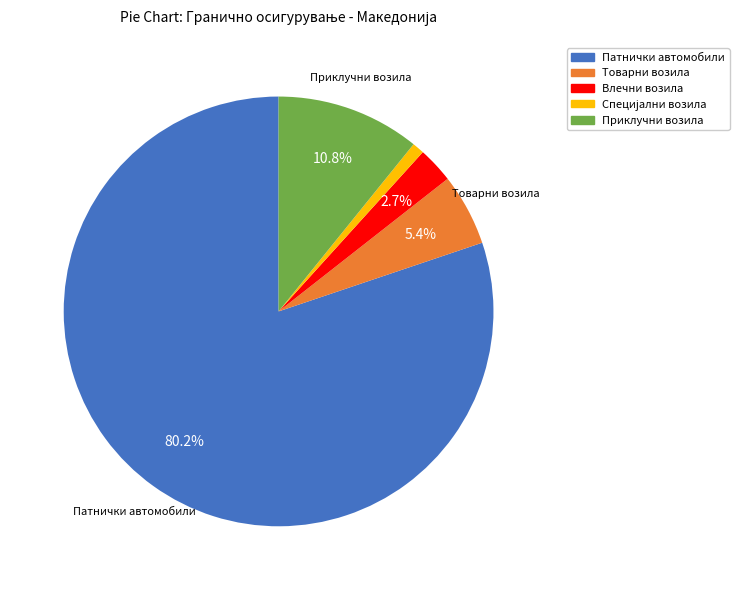

Which category has the biggest portion of the pie?

Патнички автомобили